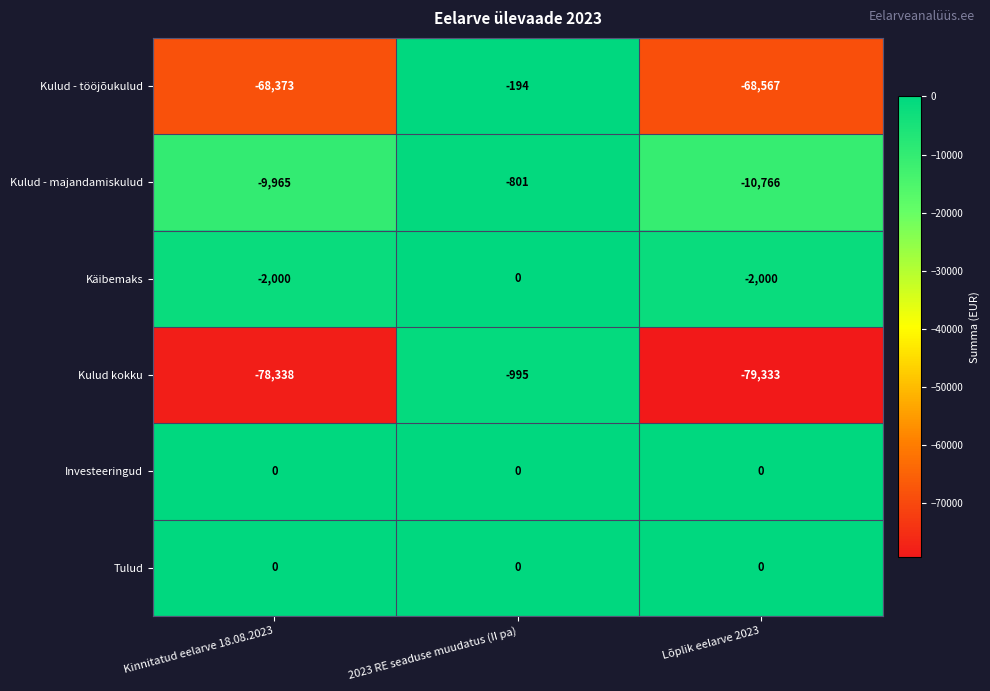

How many data points does each series have?

3